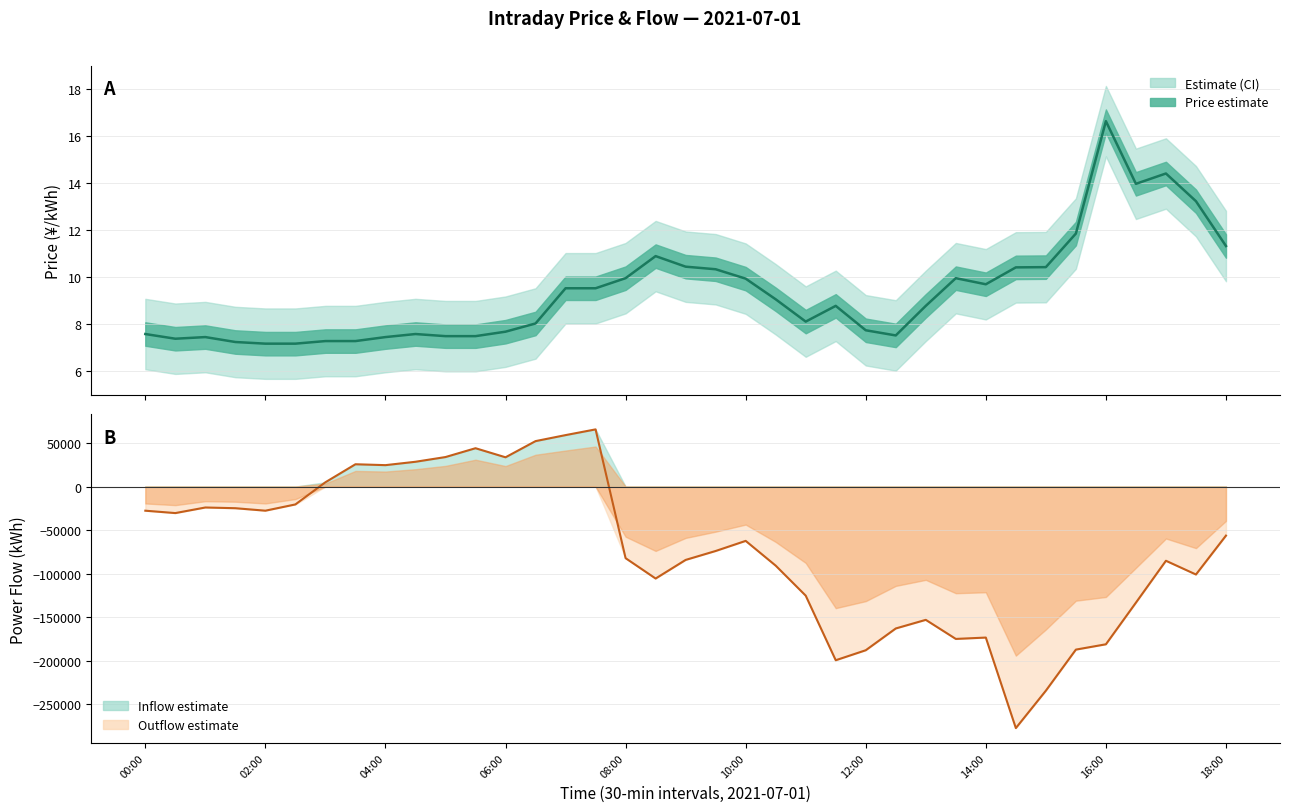

At which category is the sum across all series the highest?

15